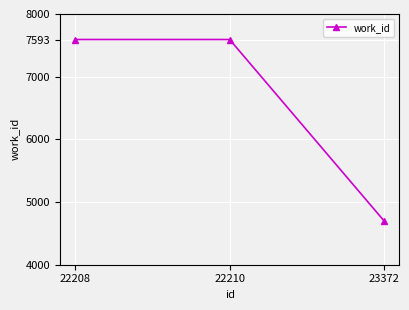

Between 22210 and 23372, which is larger?

22210